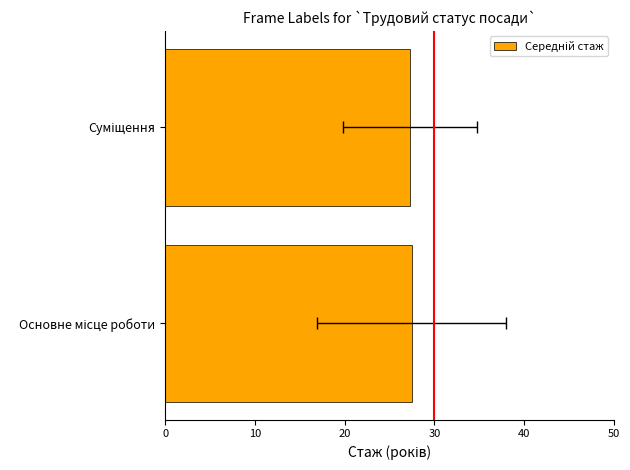

The value at Суміщення is 42.7. True or false?

False